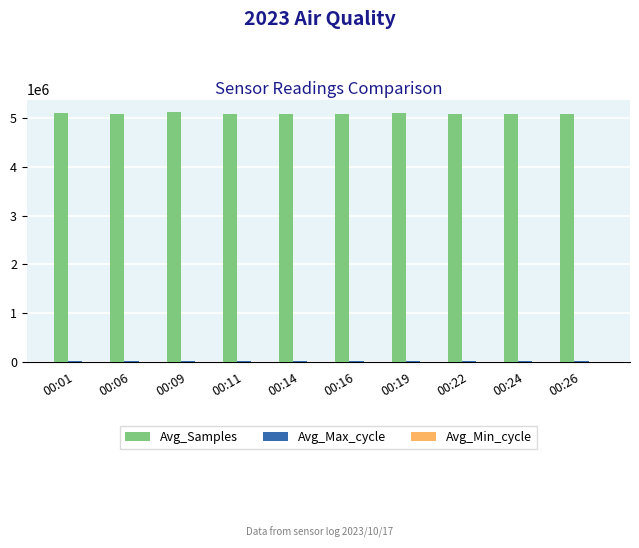

What is the spread (max minus min) of values at 00:16?

5088552